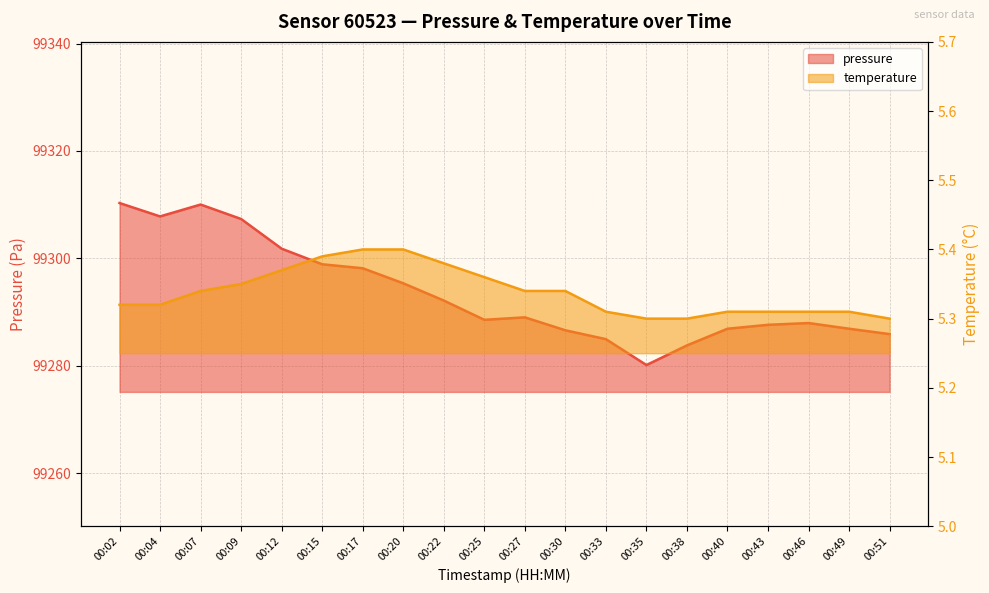

Is it true that pressure equals 99285.9 at 00:51?

True